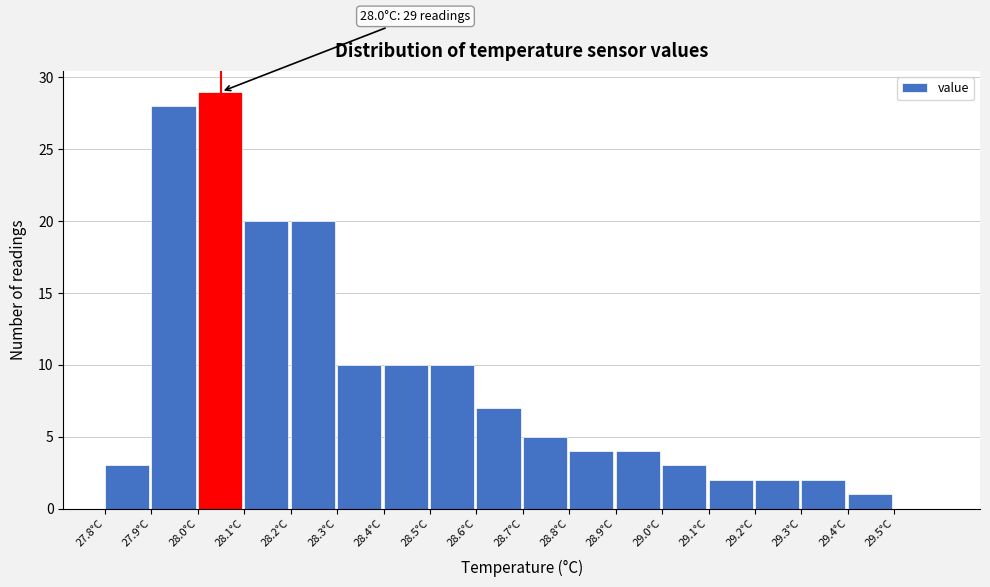

Reading left to right, extract all data points from this chart.

27.8°C=3	27.9°C=28	28.0°C=29	28.1°C=20	28.2°C=20	28.3°C=10	28.4°C=10	28.5°C=10	28.6°C=7	28.7°C=5	28.8°C=4	28.9°C=4	29.0°C=3	29.1°C=2	29.2°C=2	29.3°C=2	29.4°C=1	29.5°C=0